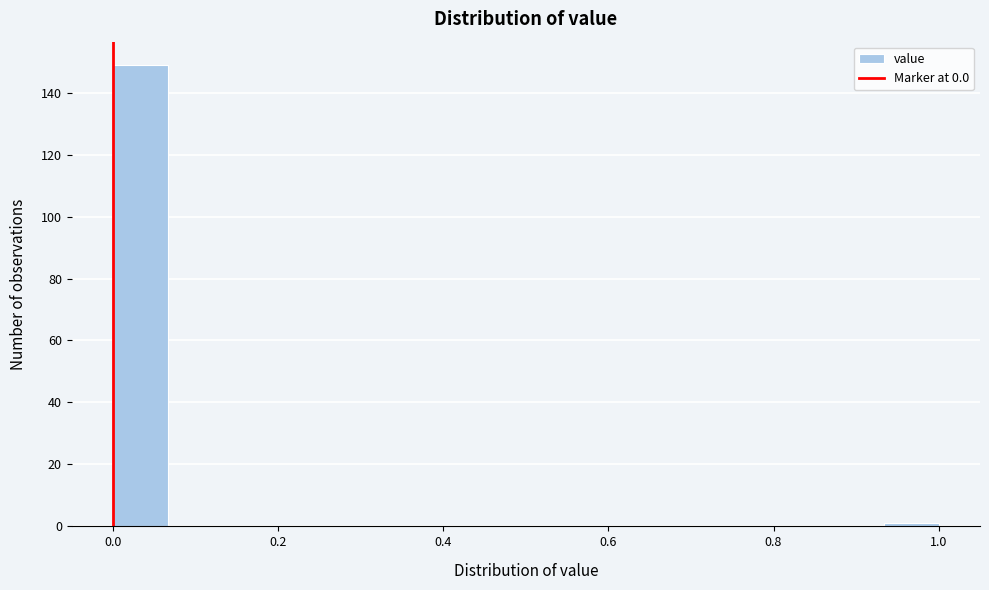

Around what value on the x-axis is the tallest bar? Give the approximate position of its centre, as read against the axis.

0.04